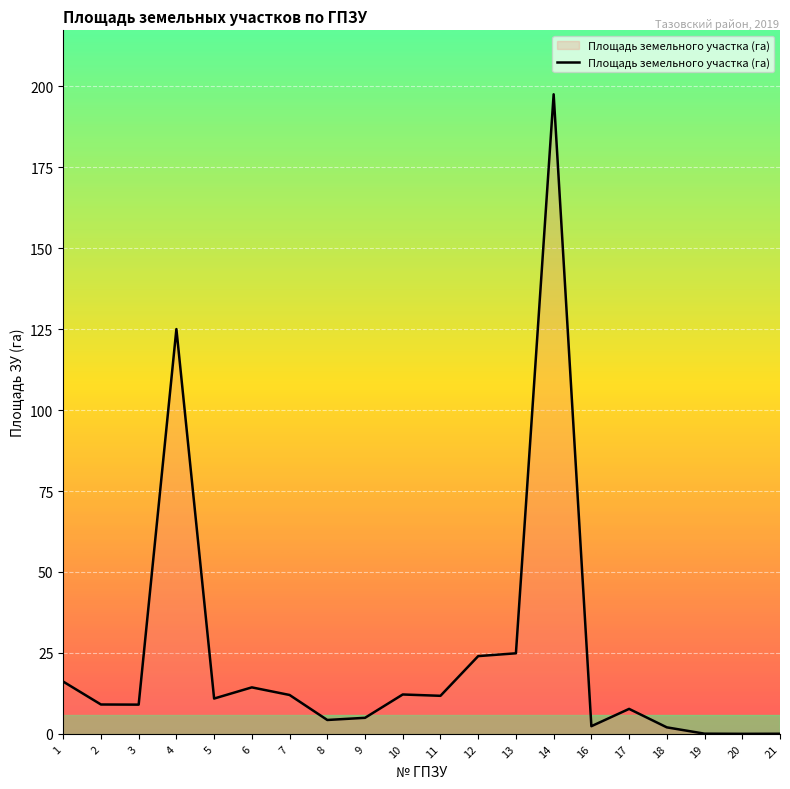

Which label corresponds to the largest value in the chart?

14